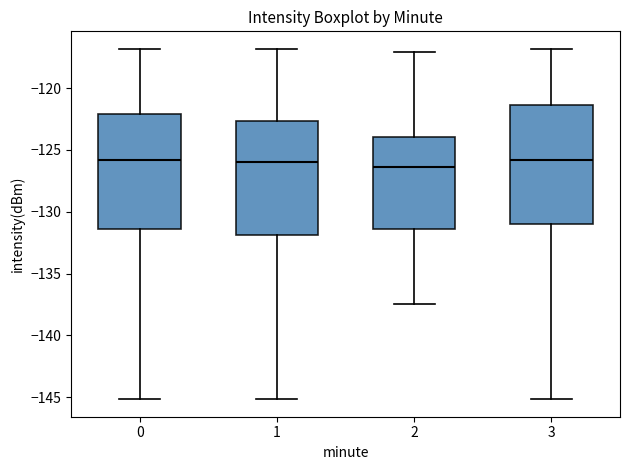

Reading left to right, transcribe this box plot: for each box, give where its median line is, the range the box spans, and where its two whiskers end, as read against the y-axis. The values are not printed on the chart, so give them approximately, as read against the axis.

0: median -126.0, box -131.5 to -122.0, whiskers -145.0 to -117.0
1: median -126.0, box -132.0 to -122.5, whiskers -145.0 to -117.0
2: median -126.5, box -131.5 to -124.0, whiskers -137.5 to -117.0
3: median -126.0, box -131.0 to -121.5, whiskers -145.0 to -117.0